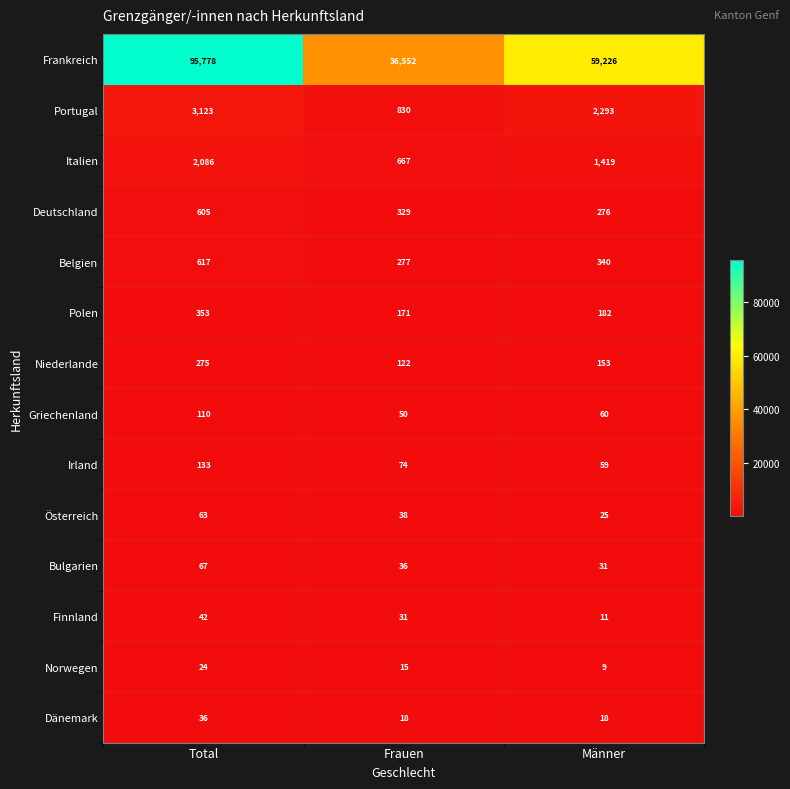

Count the Norwegen values in the range 9 to 24.

3